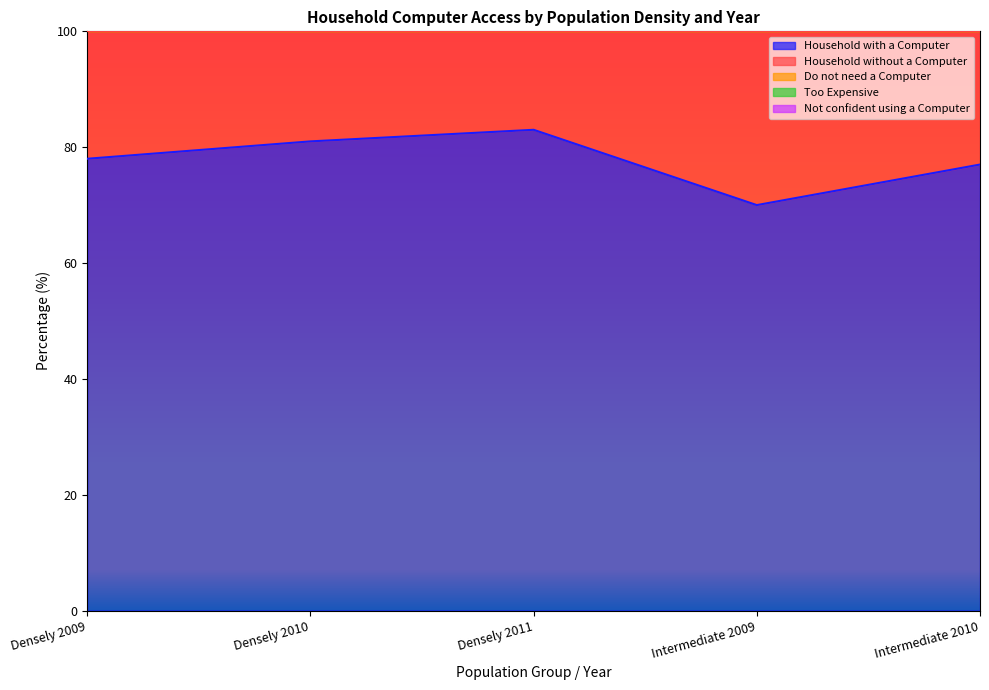

How many data points in Do not need a Computer are less than 111?

2